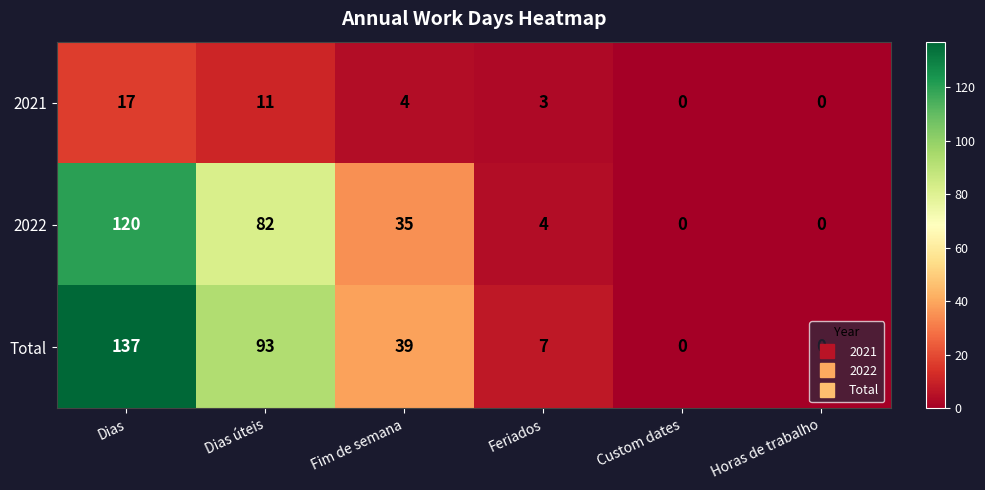

Between Dias and Feriados, which series saw the biggest shift?

Total